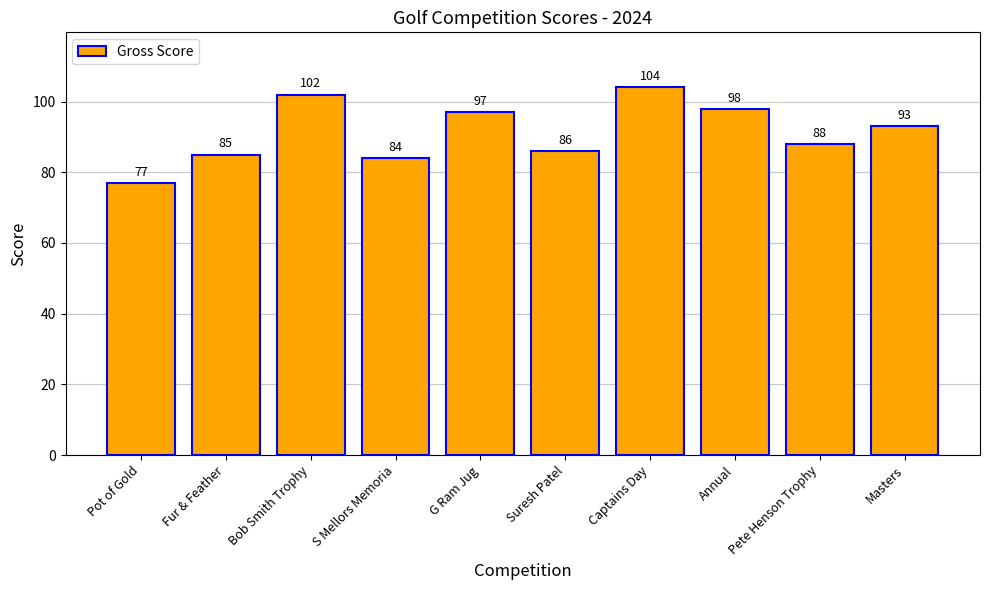

What is the difference between the second highest and minimum values?

25